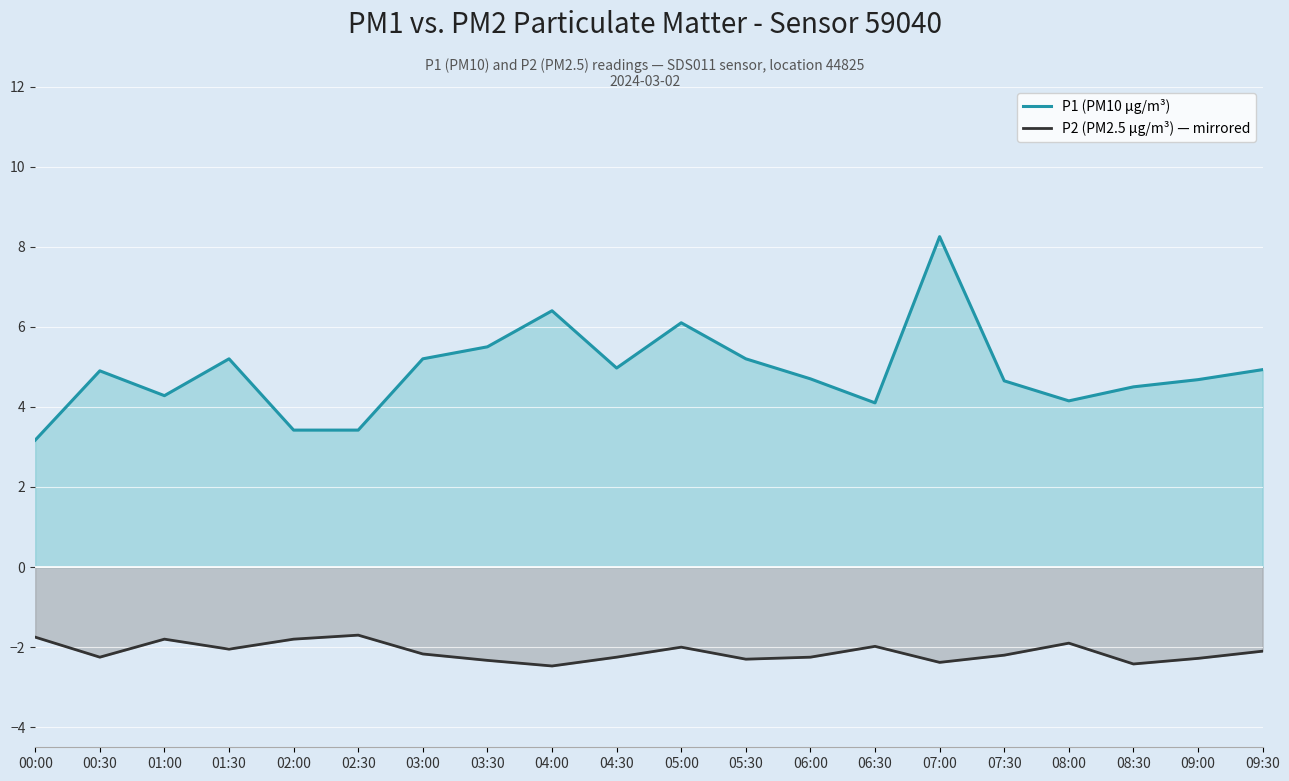

Where is P2 (PM2.5 µg/m³) — mirrored nearest to the value -2?

05:00